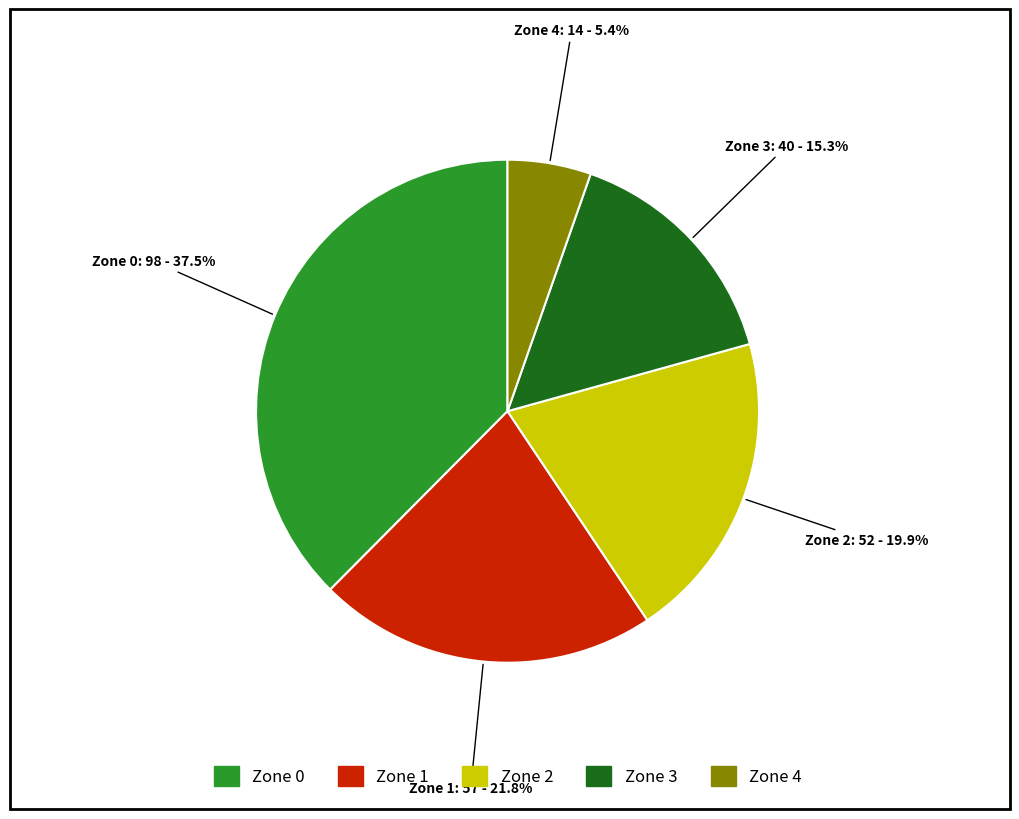

Rank the categories by value from lowest to highest.

Zone 4, Zone 3, Zone 2, Zone 1, Zone 0